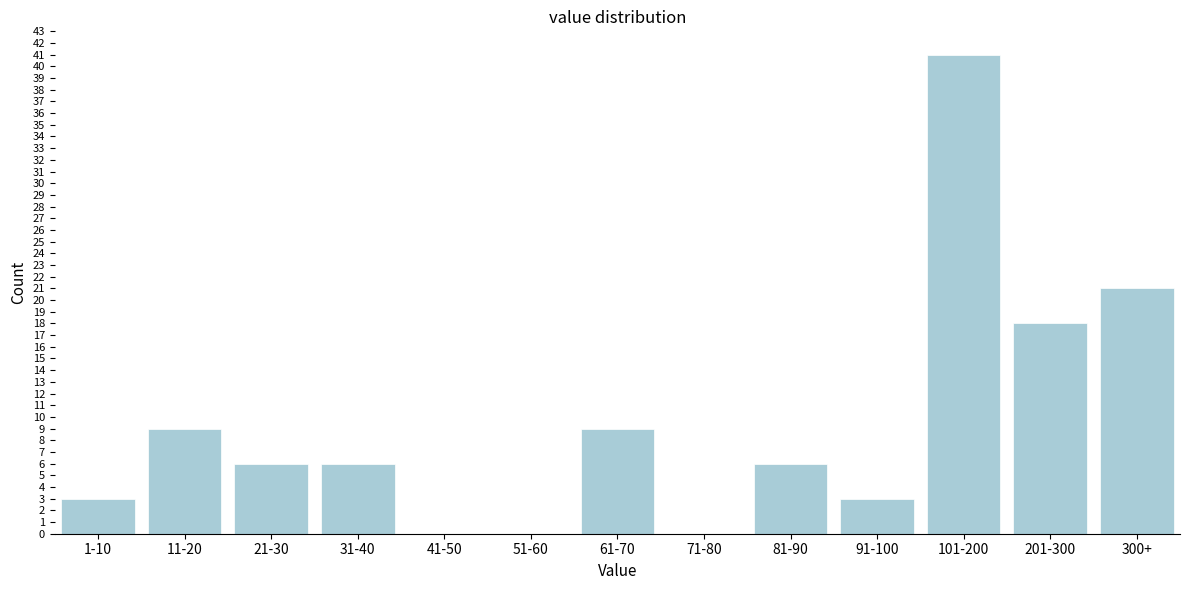

Reading left to right, transcribe all the data shown in this chart.

1-10=3	11-20=9	21-30=6	31-40=6	41-50=0	51-60=0	61-70=9	71-80=0	81-90=6	91-100=3	101-200=41	201-300=18	300+=21